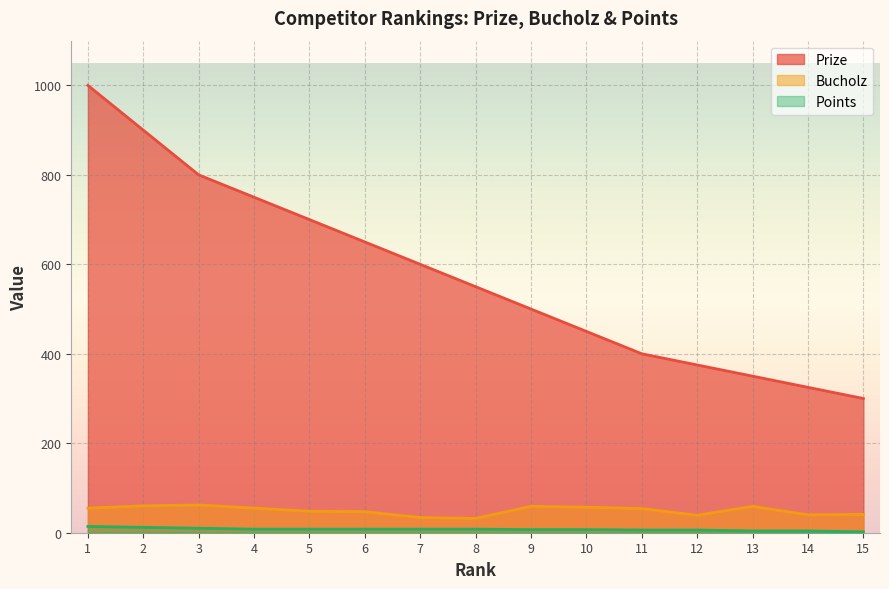

What is the sum of the Points values at 14 and 11?

10